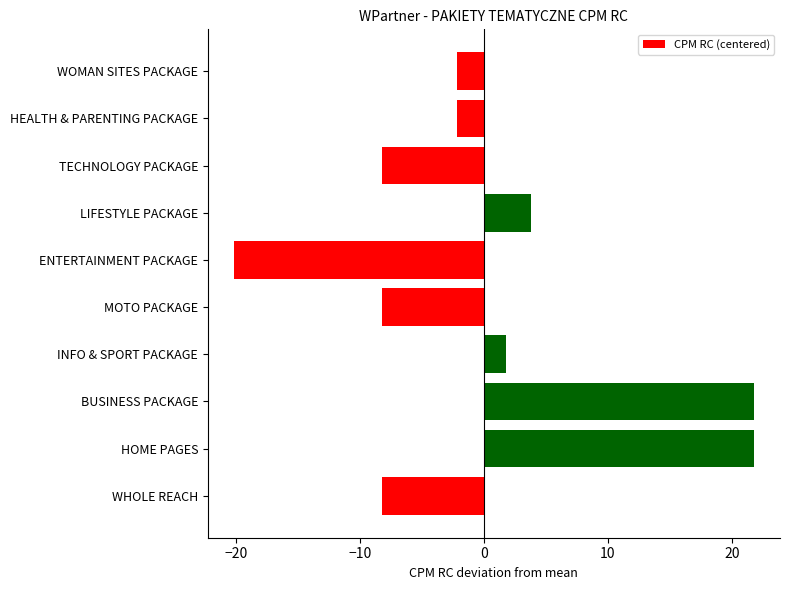

Count the number of categories in the chart.

10